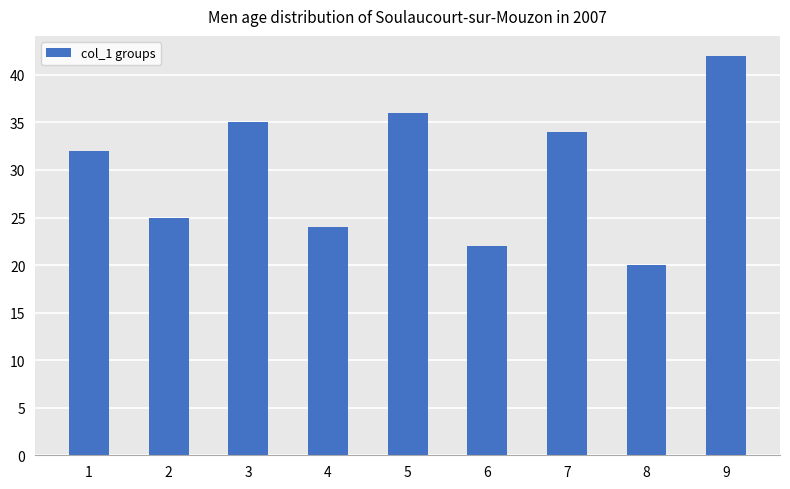

What is the greatest value displayed?

42